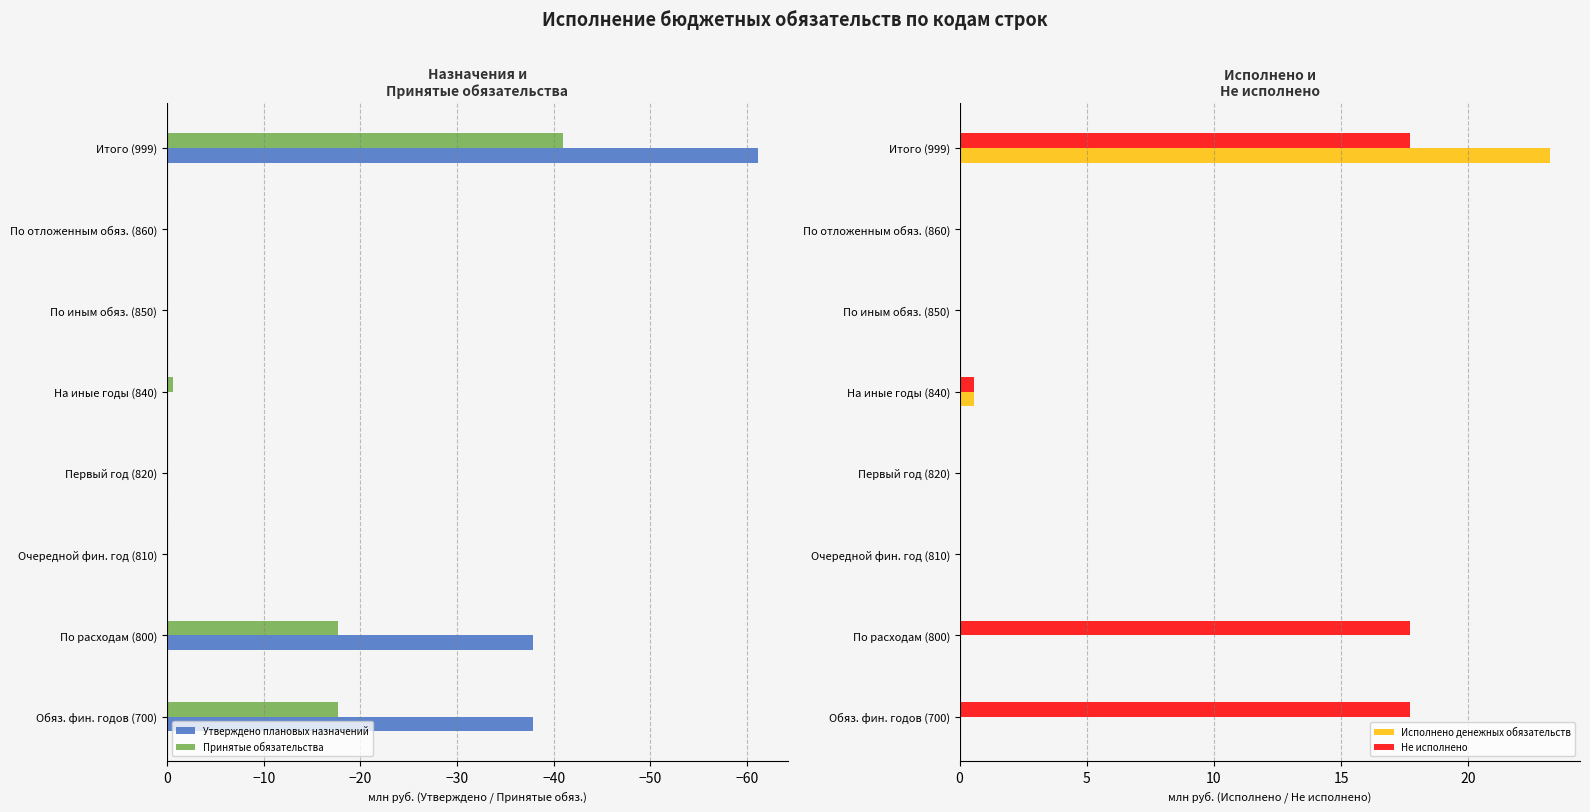

How many groups of bars are there?

8